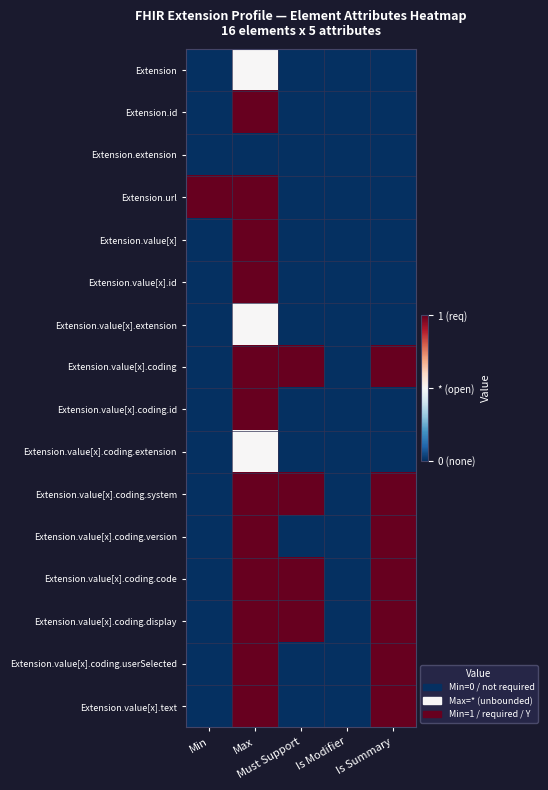

What is the total value across all series at Must Support?

4.0